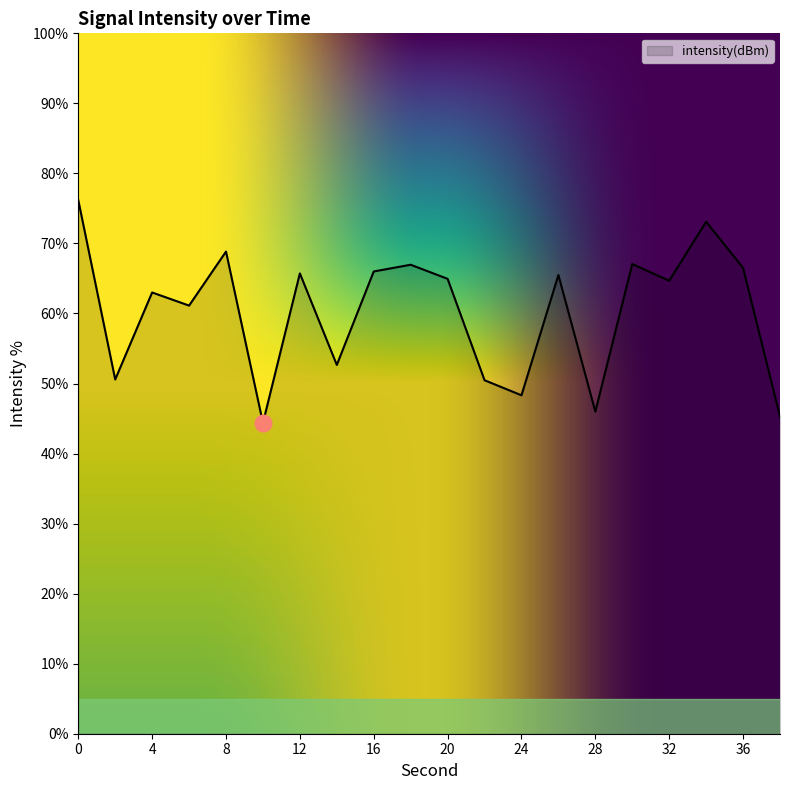

Does the chart have visible grid lines?

No